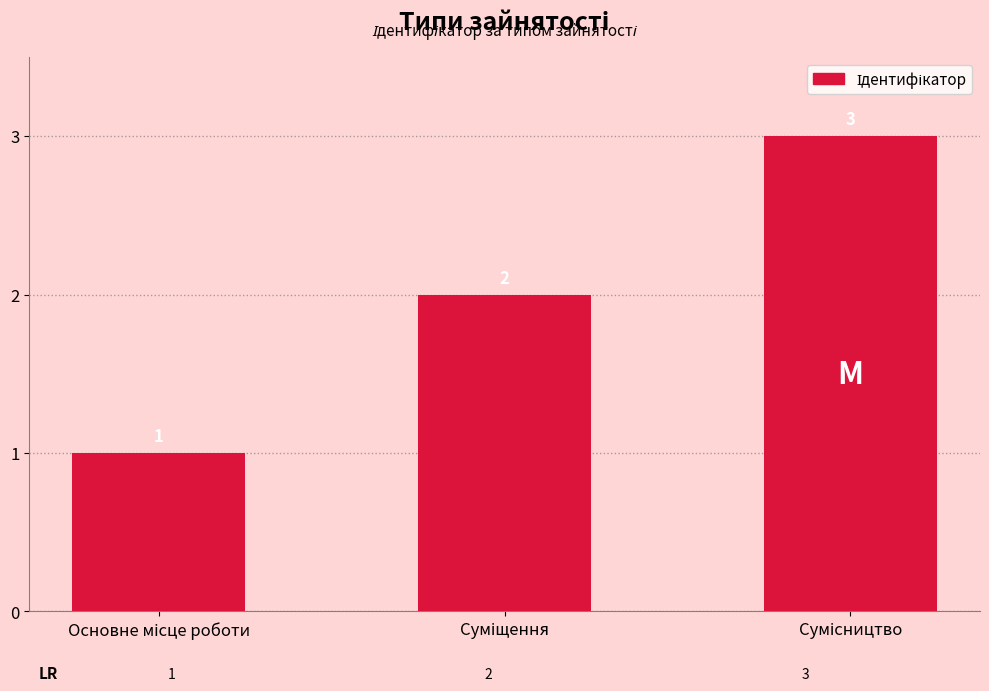

How many values are between 1 and 3?

3